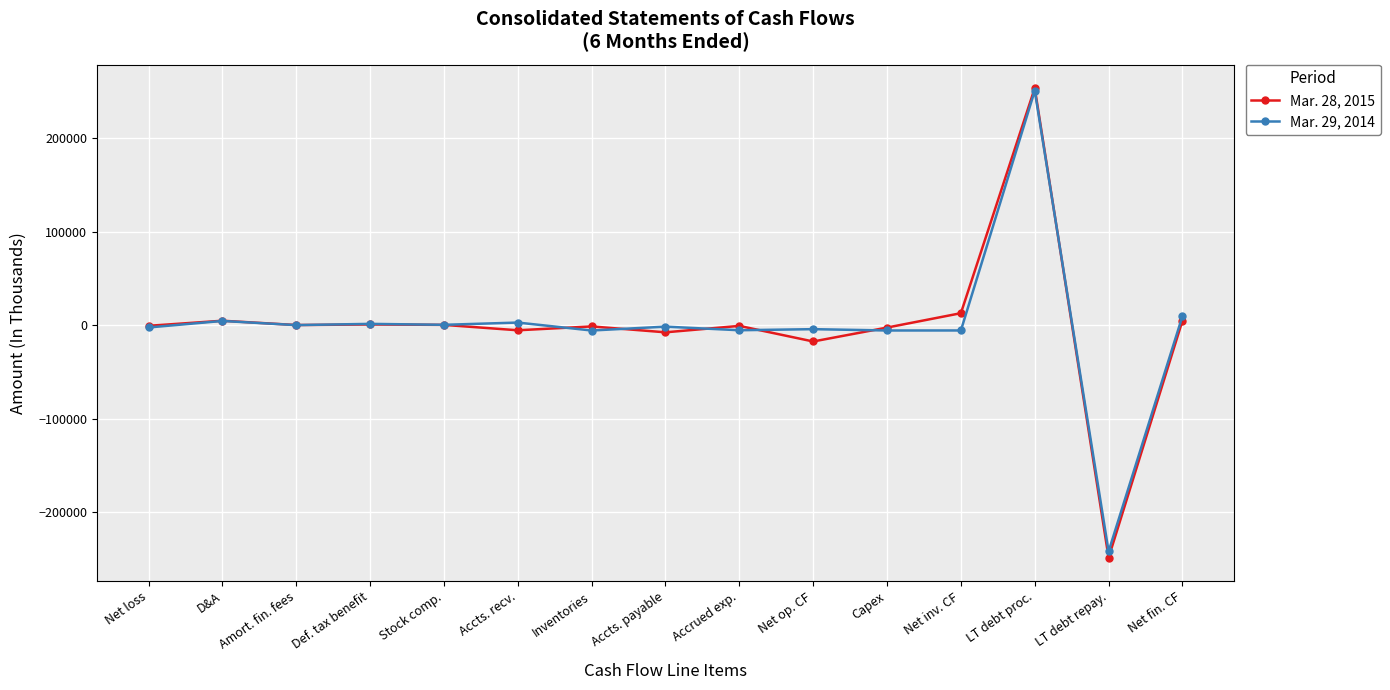

Read the Mar. 29, 2014 value at Stock comp., to the nearest 10.

500